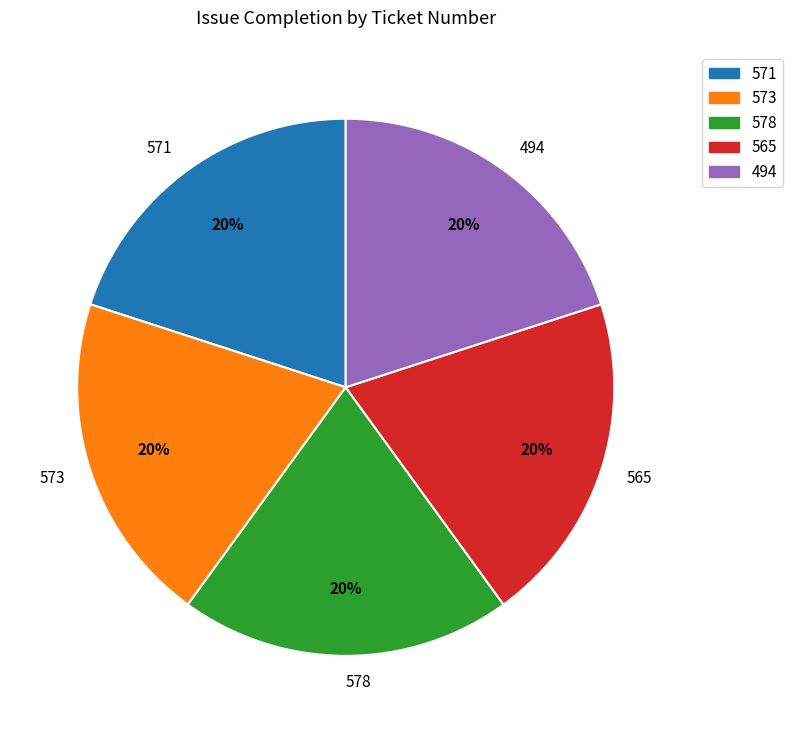

How many segments does this pie chart have?

5